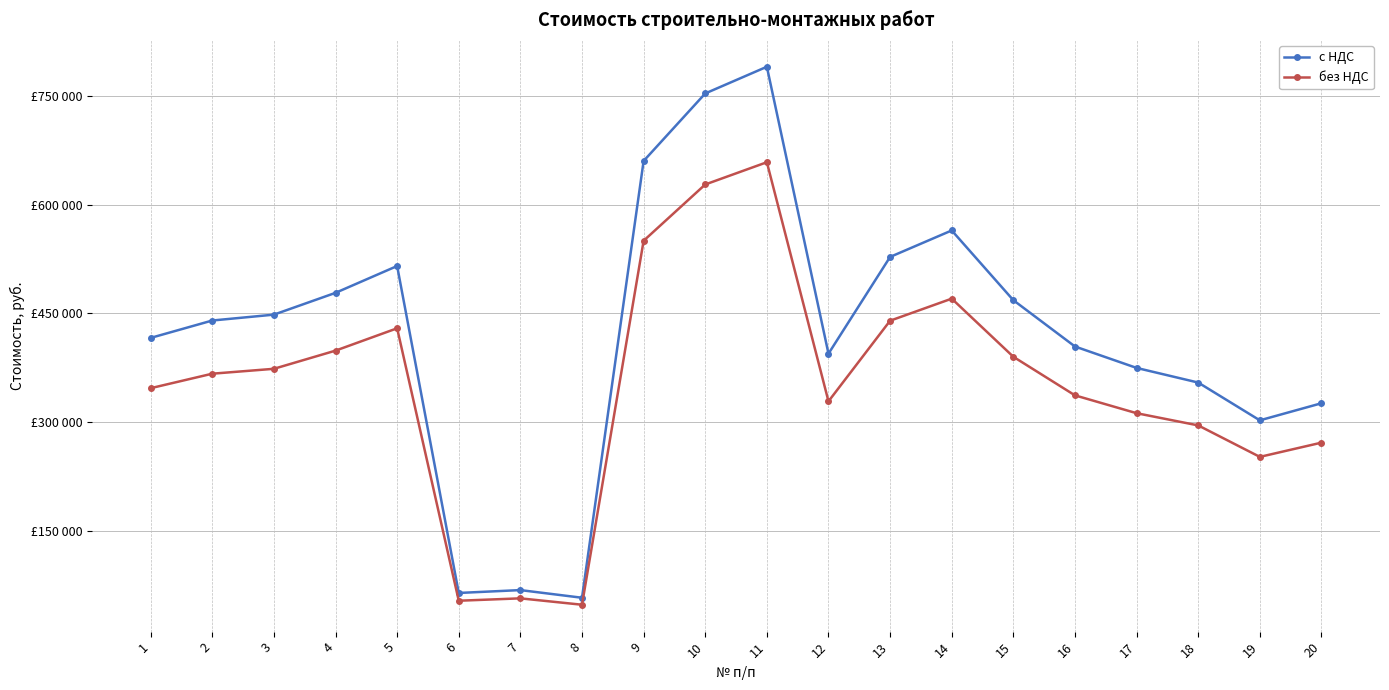

Reading right to left, transcribe all the data shown in this chart.

с НДС: 20=326031.0	19=302465.8	18=354564.9	17=374759.8	16=404297.1	15=468159.1	14=564372.4	13=527857.5	12=394427.3	11=790160.6	10=753342.9	9=660215.2	8=57750.8	7=68314.2	6=64364.4	5=515314.6	4=478320.4	3=448249.0	2=440150.3	1=416163.7
без НДС: 20=271692.5	19=252054.9	18=295470.8	17=312299.9	16=336914.2	15=390132.6	14=470310.3	13=439881.3	12=328689.4	11=658467.2	10=627785.7	9=550179.4	8=48125.7	7=56928.5	6=53637.0	5=429428.9	4=398600.3	3=373540.8	2=366791.9	1=346803.1